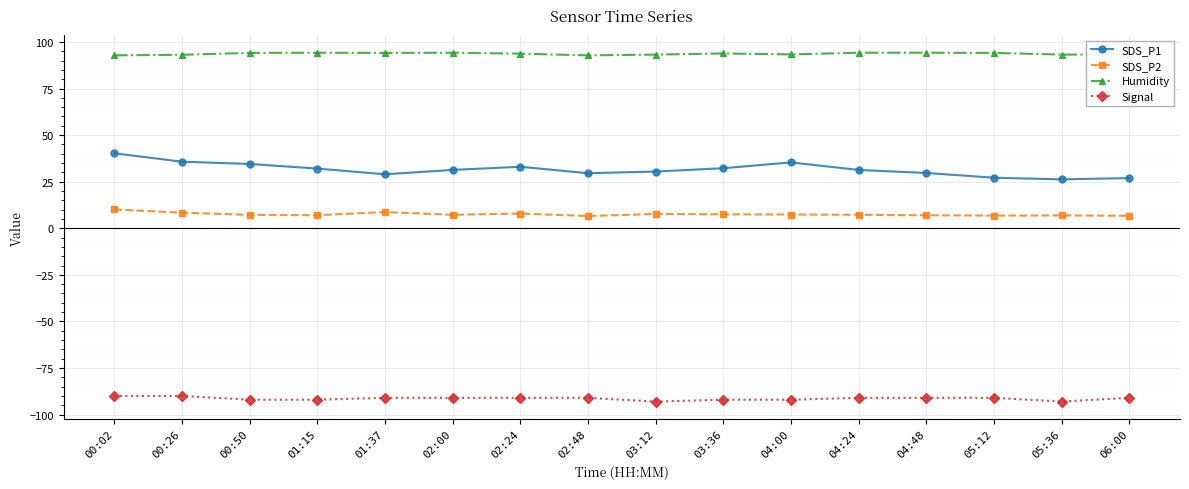

True or false: Signal and Humidity cross at least once.

False